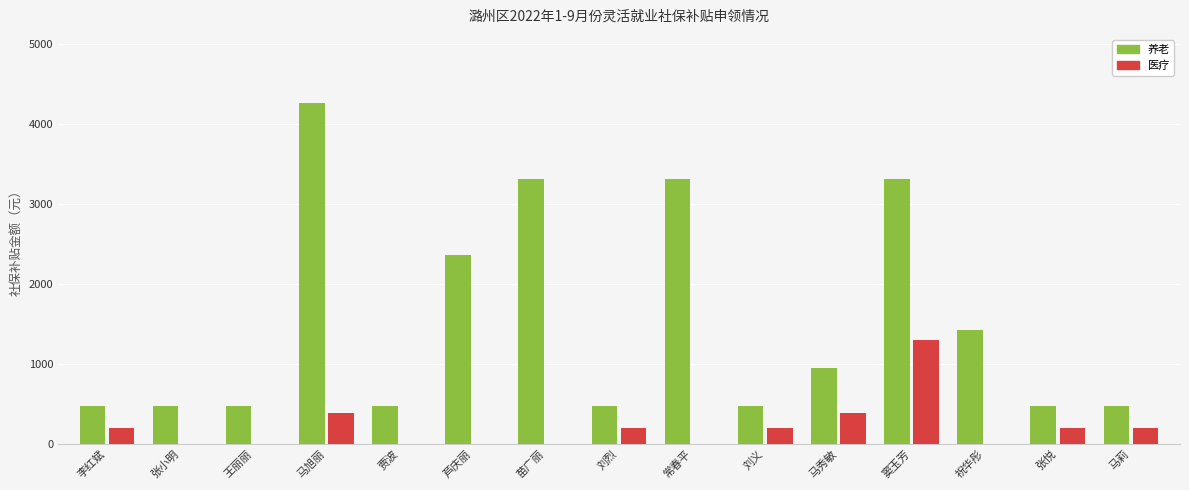

Does the chart contain stacked bars?

No